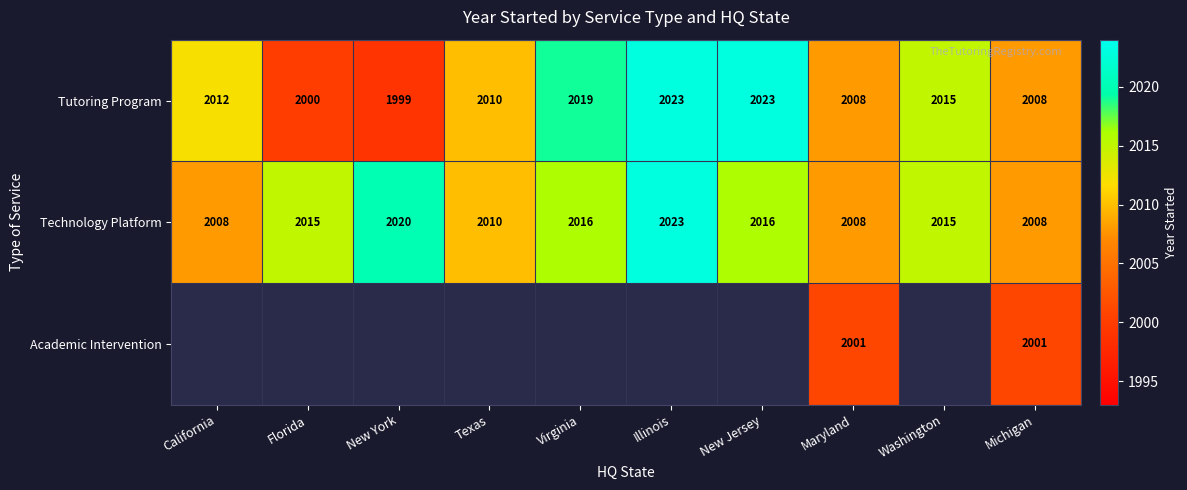

What is the approximate value of Technology Platform at Florida, to the nearest 5?

2015